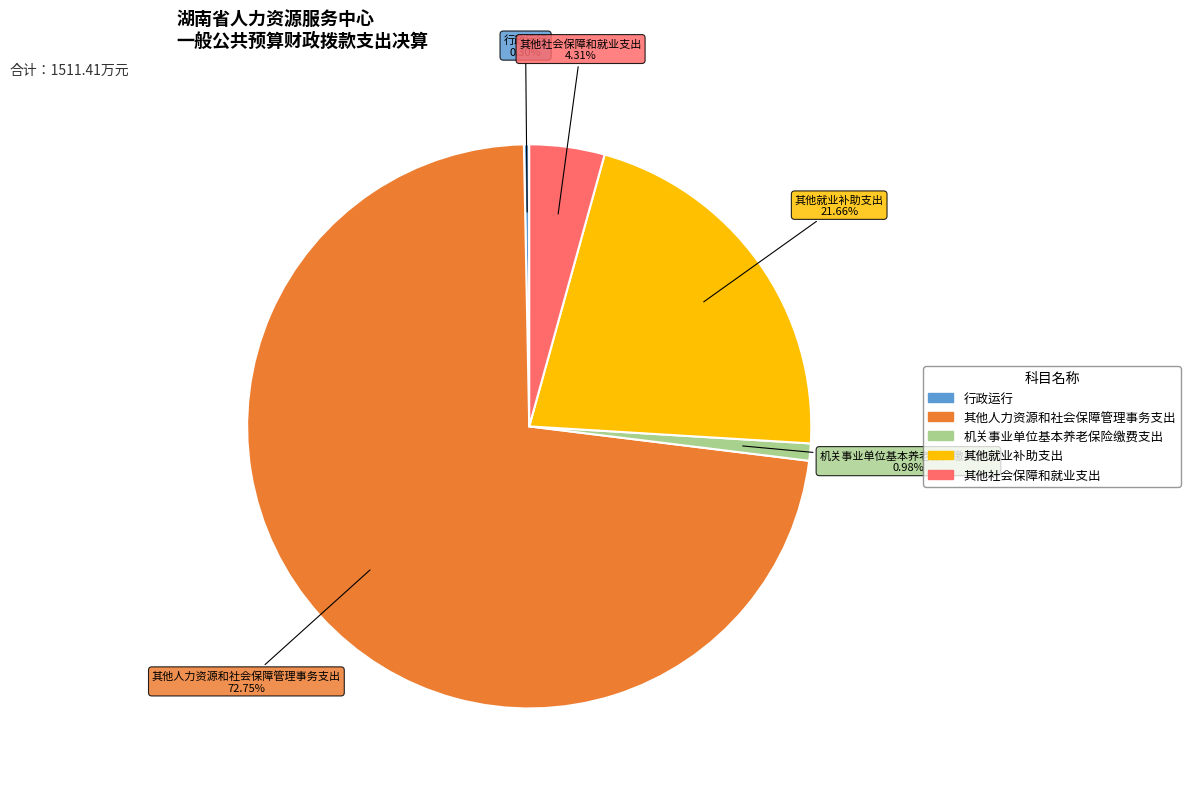

What is the largest slice in the pie chart?

其他人力资源和社会保障管理事务支出